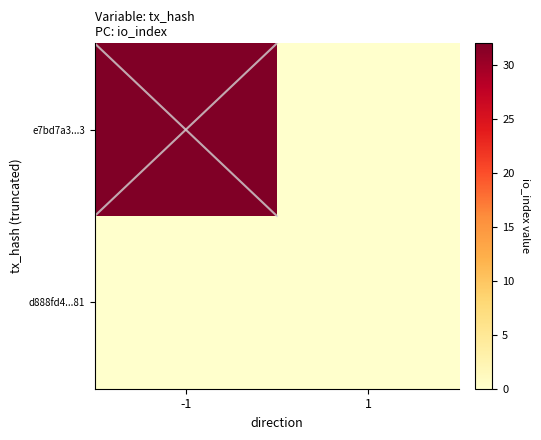

Reading left to right, what are all the values shown in this chart?

d888fd4...81: -1=0	1=0
e7bd7a3...3: -1=32	1=0